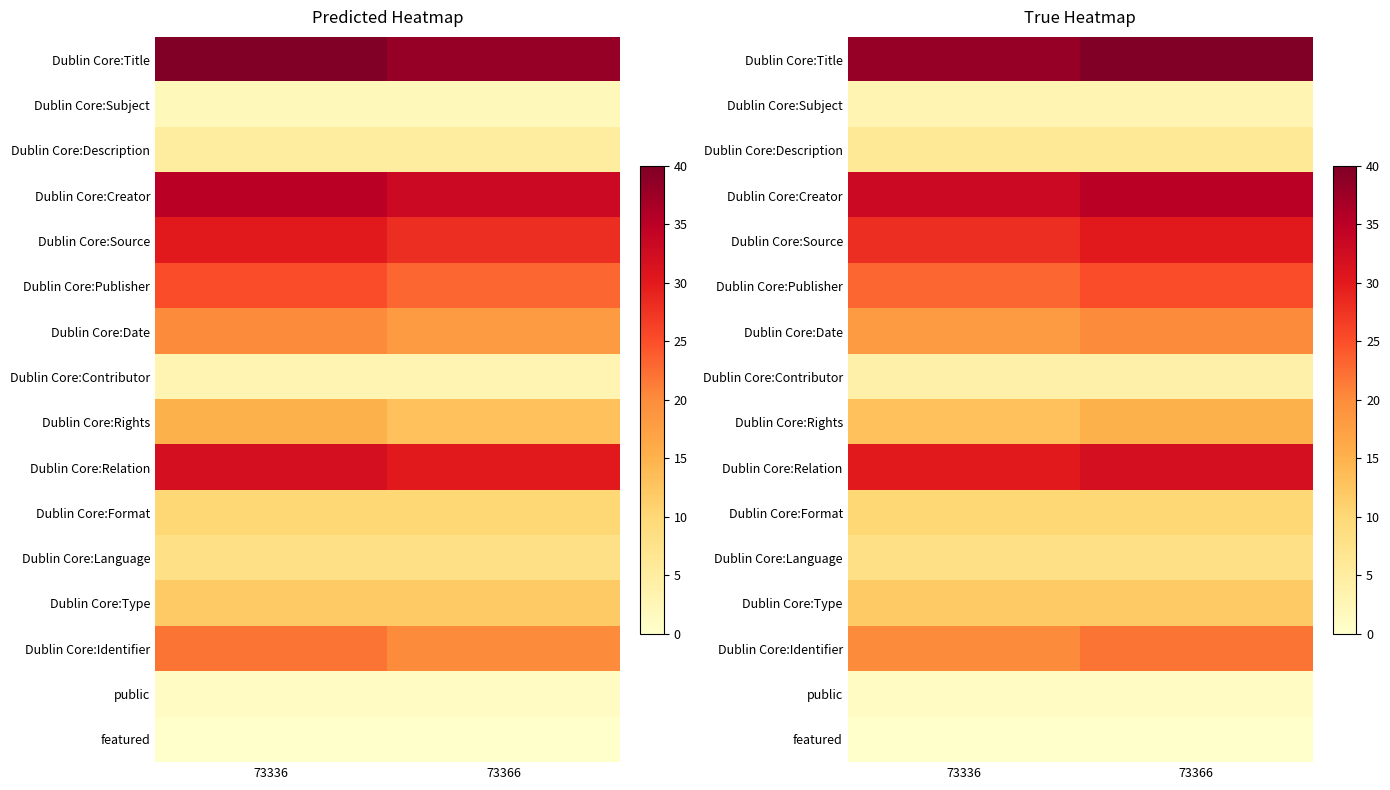

What is the sum of the Dublin Core:Source values at 73366 and 73336?

58